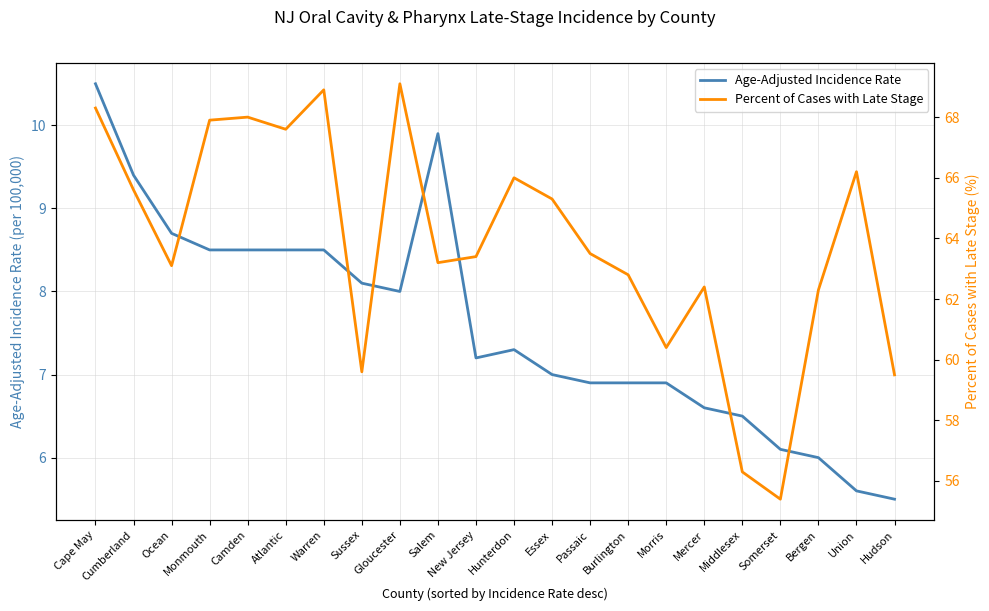

What is the difference between the highest and lowest values at Ocean?

54.4